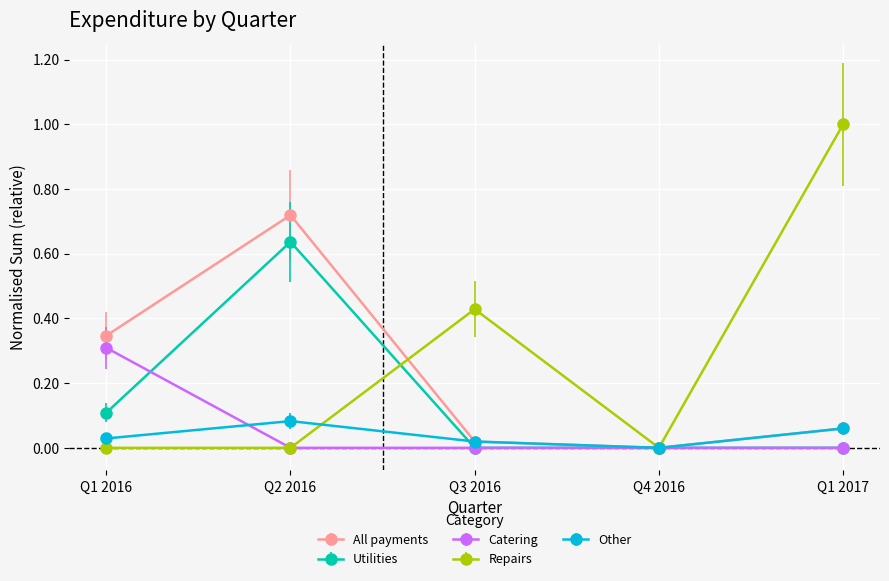

True or false: Catering has more than 2 interior local peaks.

False